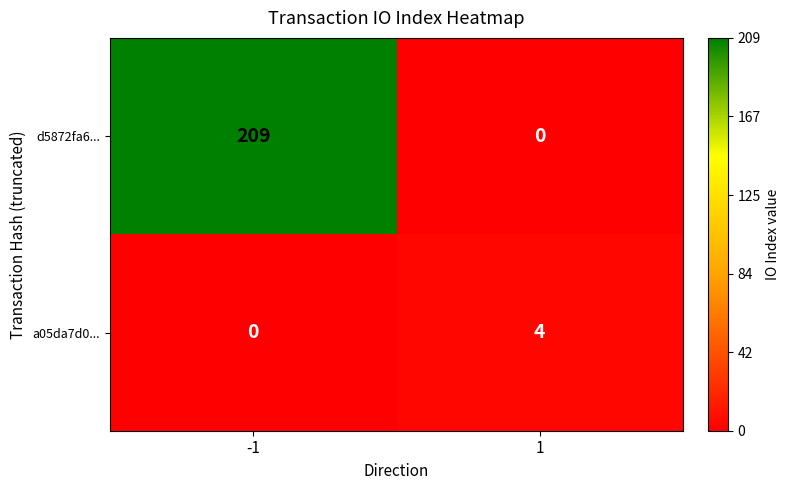

List the series in order of their peak value, lowest first.

a05da7d0..., d5872fa6...